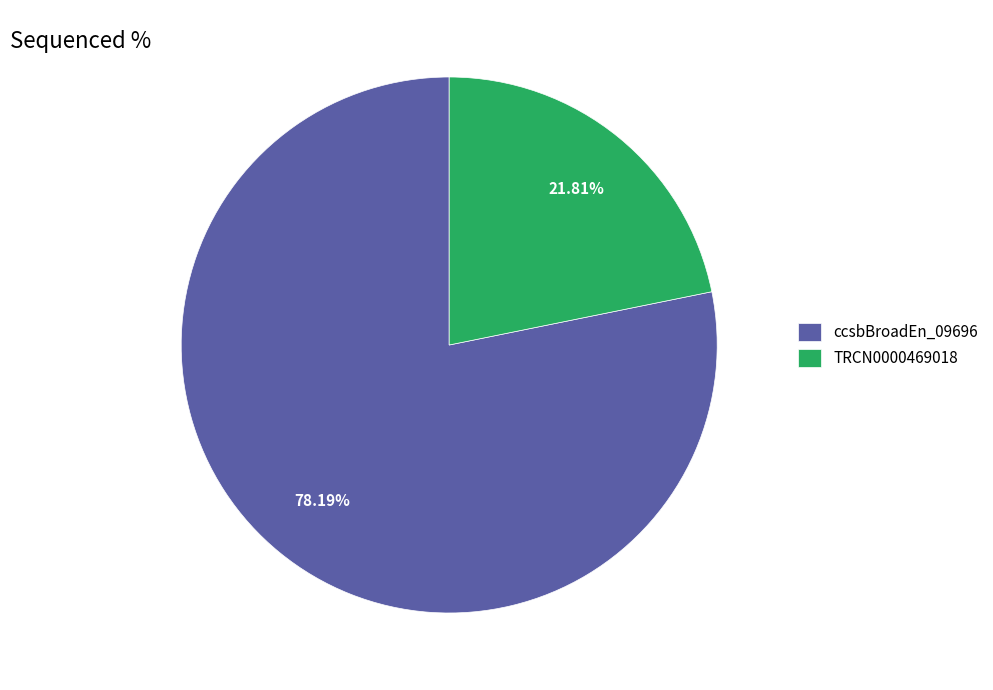

The TRCN0000469018 slice represents 22% of the pie. True or false?

True